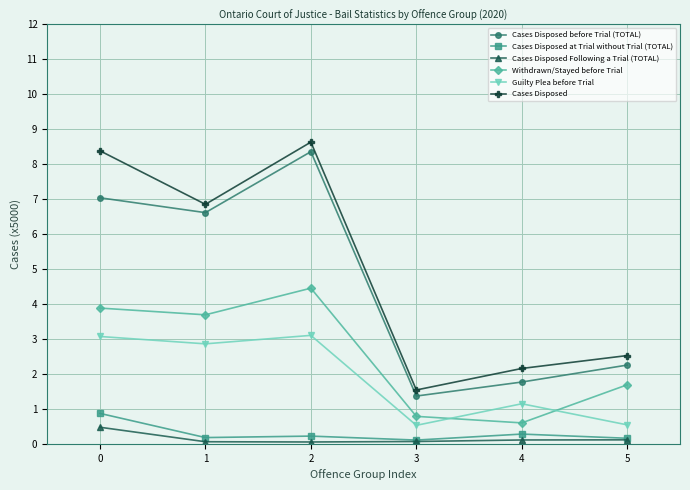

Reading right to left, transcribe all the data shown in this chart.

Cases Disposed before Trial (TOTAL): 2.3	1.8	1.4	8.4	6.6	7.0
Cases Disposed at Trial without Trial (TOTAL): 0.2	0.3	0.1	0.2	0.2	0.9
Cases Disposed Following a Trial (TOTAL): 0.1	0.1	0.1	0.1	0.1	0.5
Withdrawn/Stayed before Trial: 1.7	0.6	0.8	4.5	3.7	3.9
Guilty Plea before Trial: 0.5	1.1	0.5	3.1	2.9	3.1
Cases Disposed: 2.5	2.2	1.5	8.6	6.9	8.4